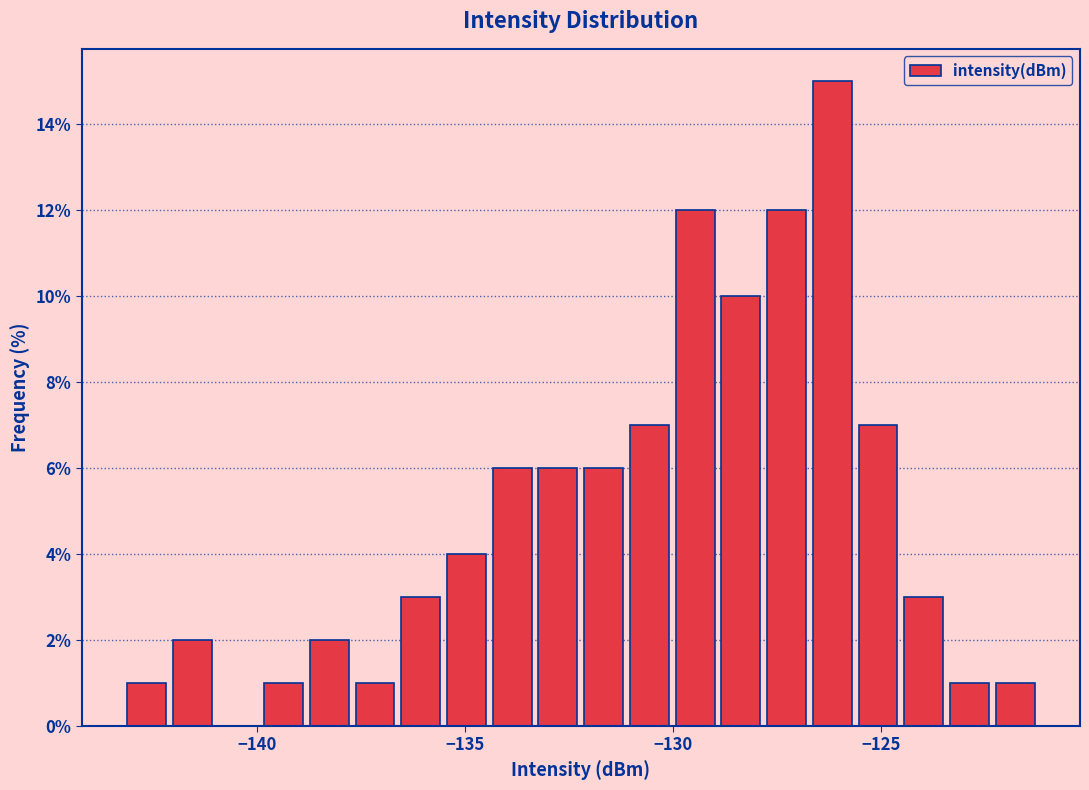

Read against the x-axis, roughly where is the centre of the tallest bar?

-126.0